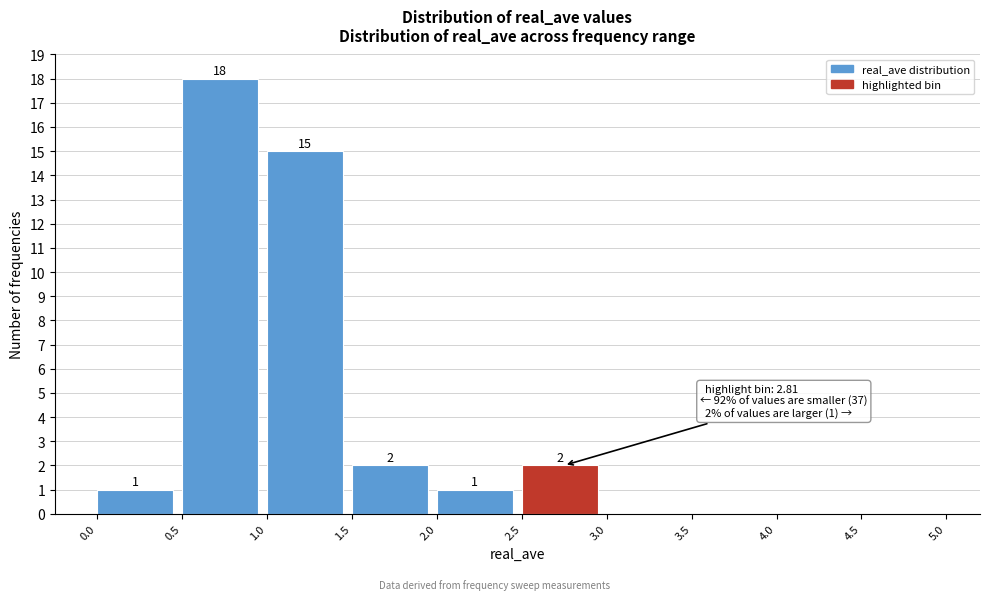

Over which range of the x-axis is the bar tallest?

0.5 to 1.0